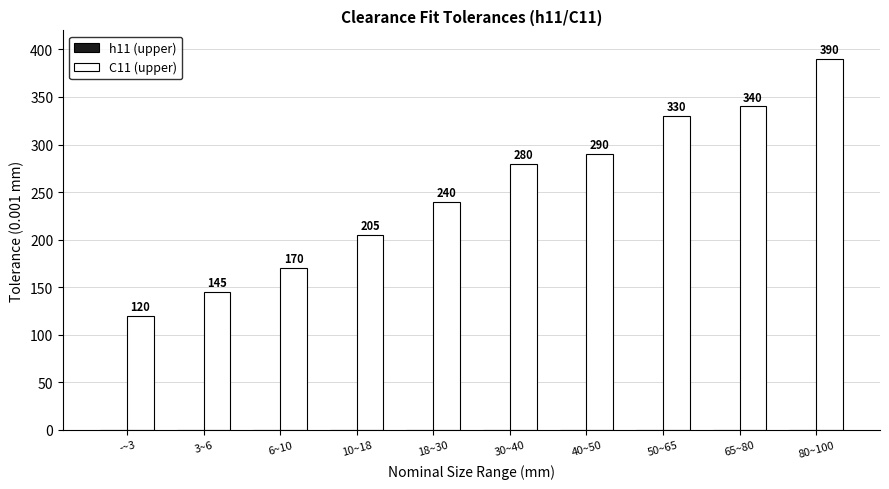

Does the chart contain any negative values?

No